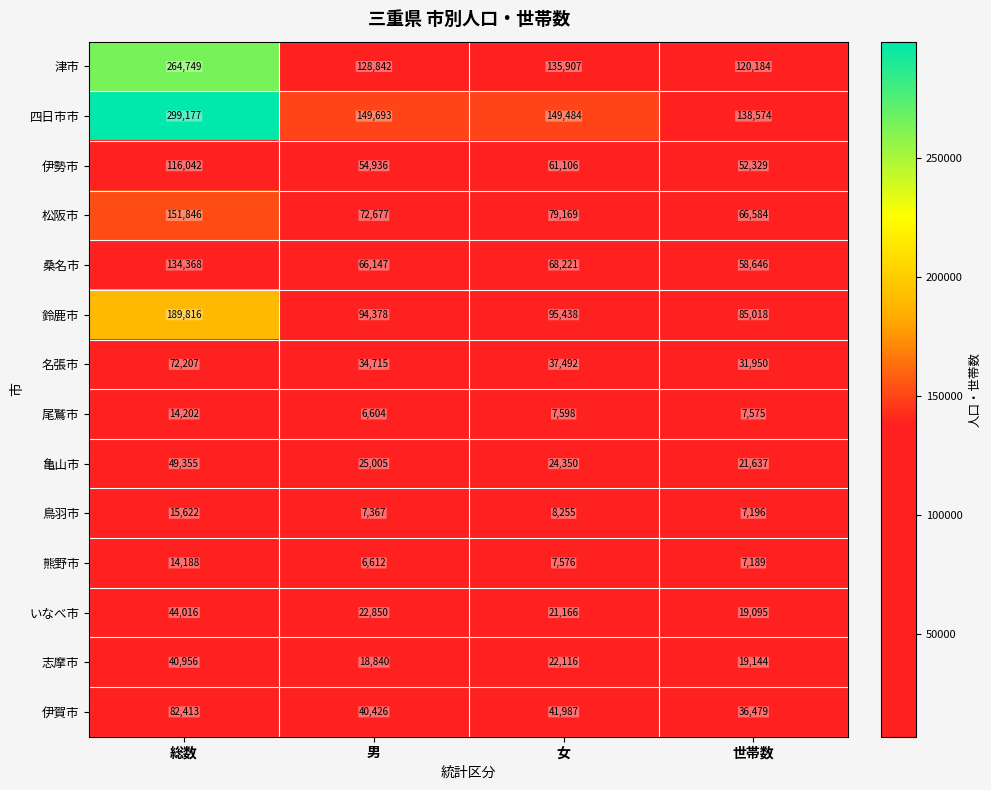

Rank the series at 世帯数 from highest to lowest value.

四日市市, 津市, 鈴鹿市, 松阪市, 桑名市, 伊勢市, 伊賀市, 名張市, 亀山市, 志摩市, いなべ市, 尾鷲市, 鳥羽市, 熊野市